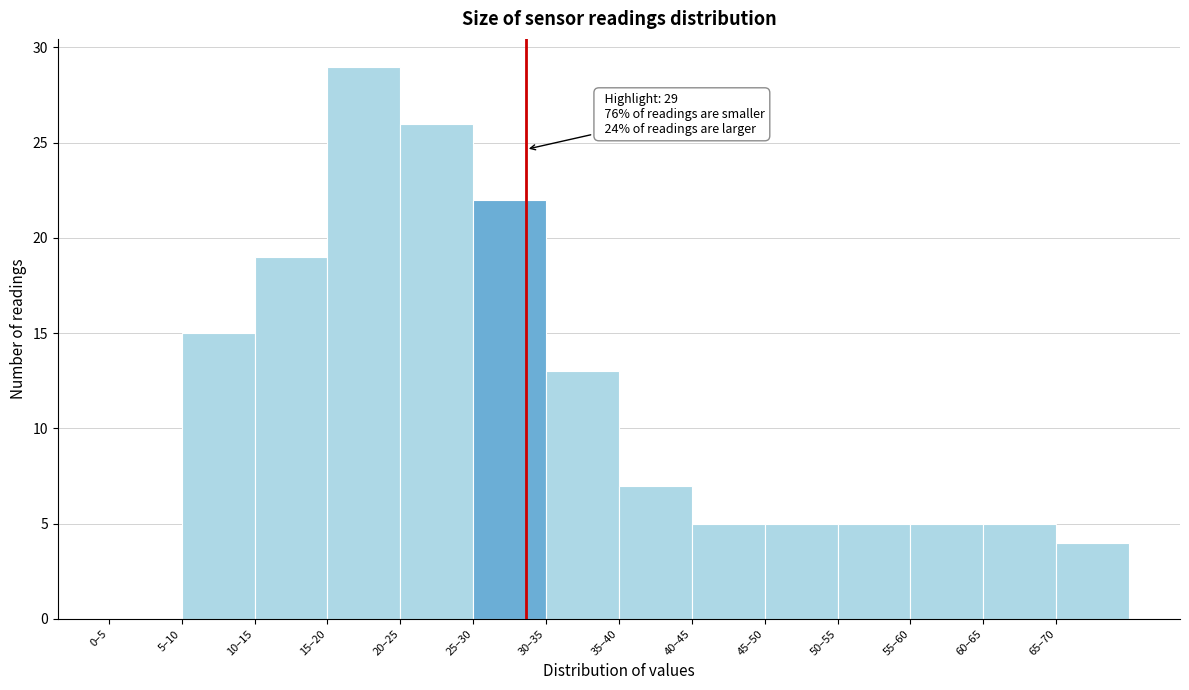

Reading right to left, transcribe all the data shown in this chart.

65–70=4	60–65=5	55–60=5	50–55=5	45–50=5	40–45=5	35–40=7	30–35=13	25–30=22	20–25=26	15–20=29	10–15=19	5–10=15	0–5=0